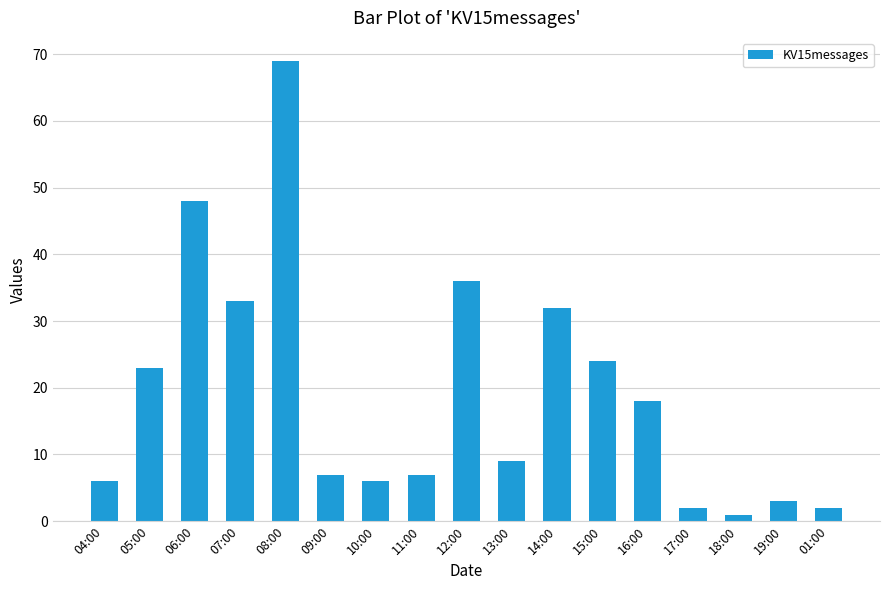

What position from the right is 15:00?

6